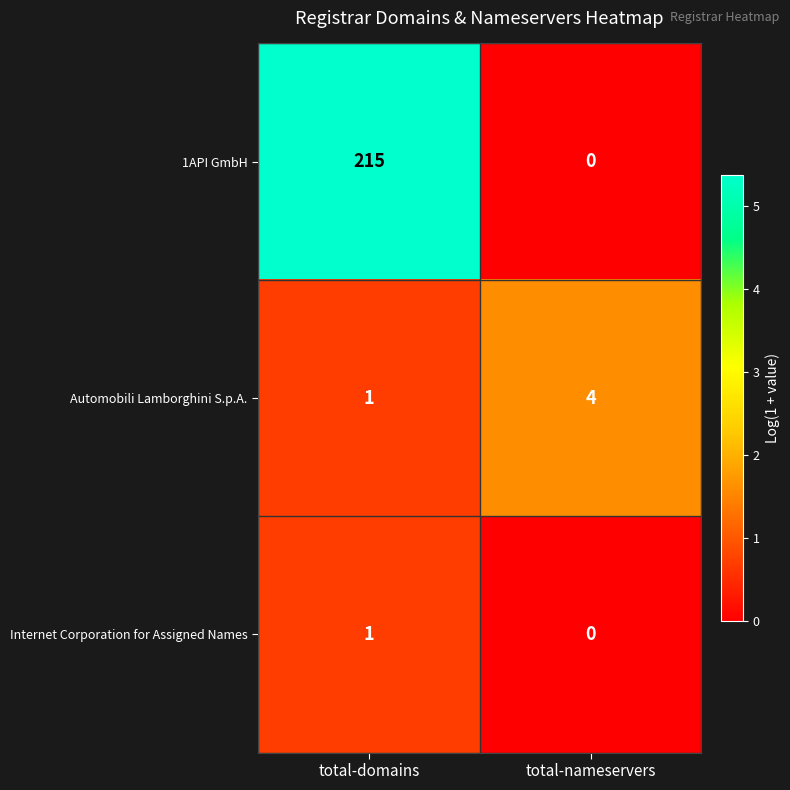

Which category has the lowest value across all series?

total-nameservers